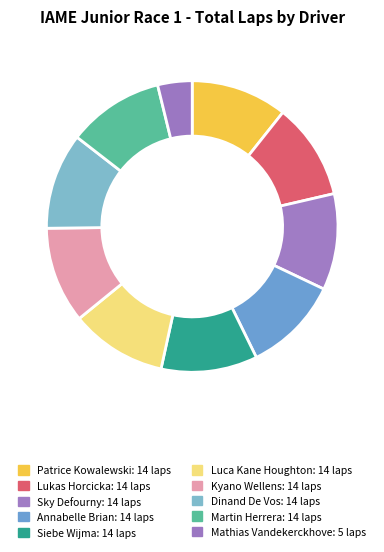

To the nearest percent, what percentage of the pie is Patrice Kowalewski?

11%